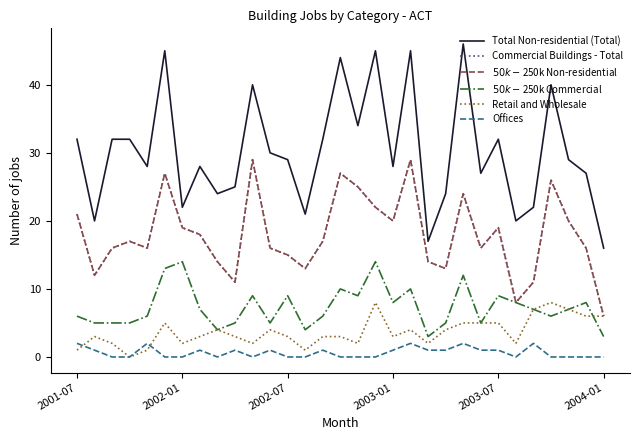

Which series has the largest total across all categories?

Total Non-residential (Total)